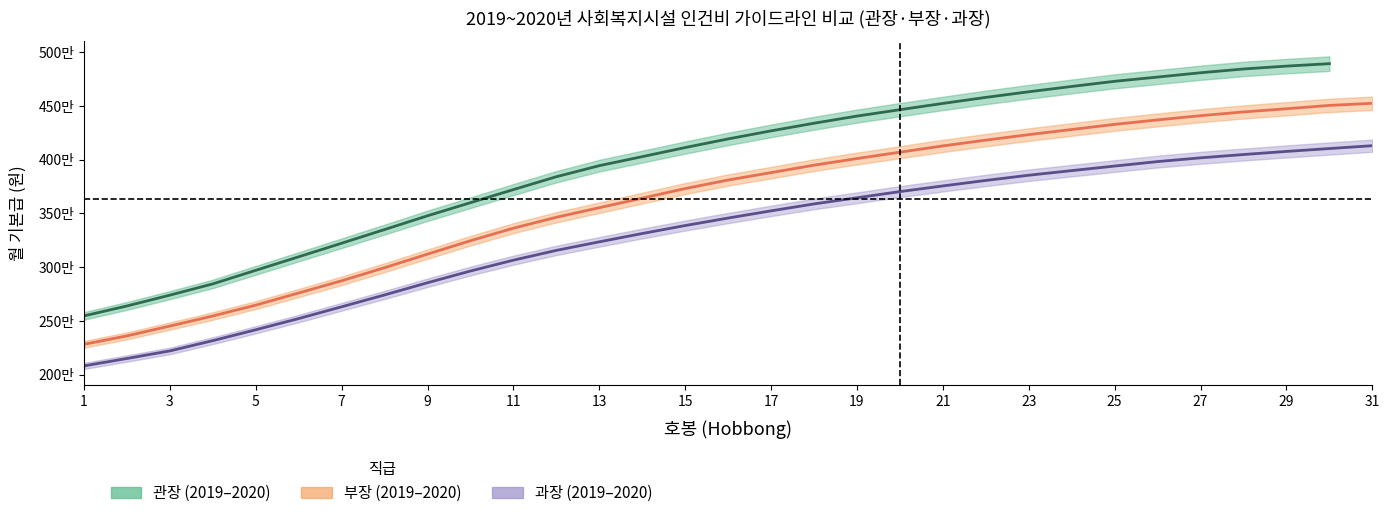

Which series has the largest total across all categories?

관장_2020